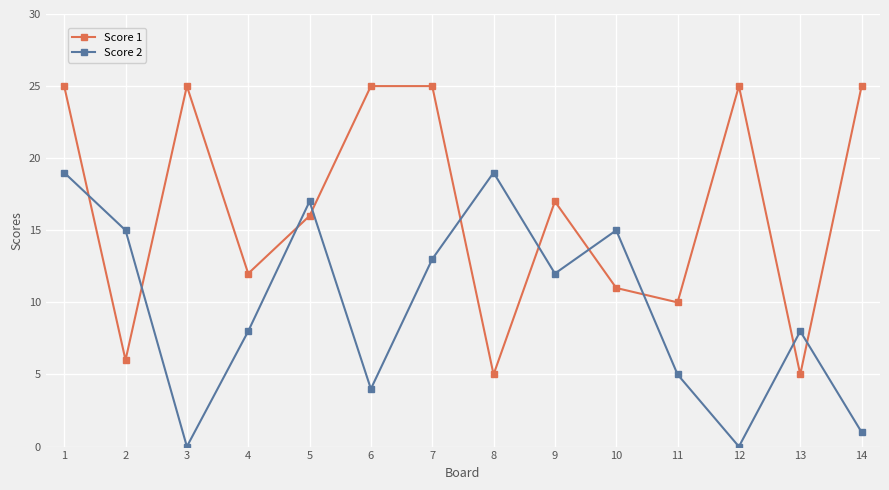

True or false: Score 1 has a value of 25 at 6.

True